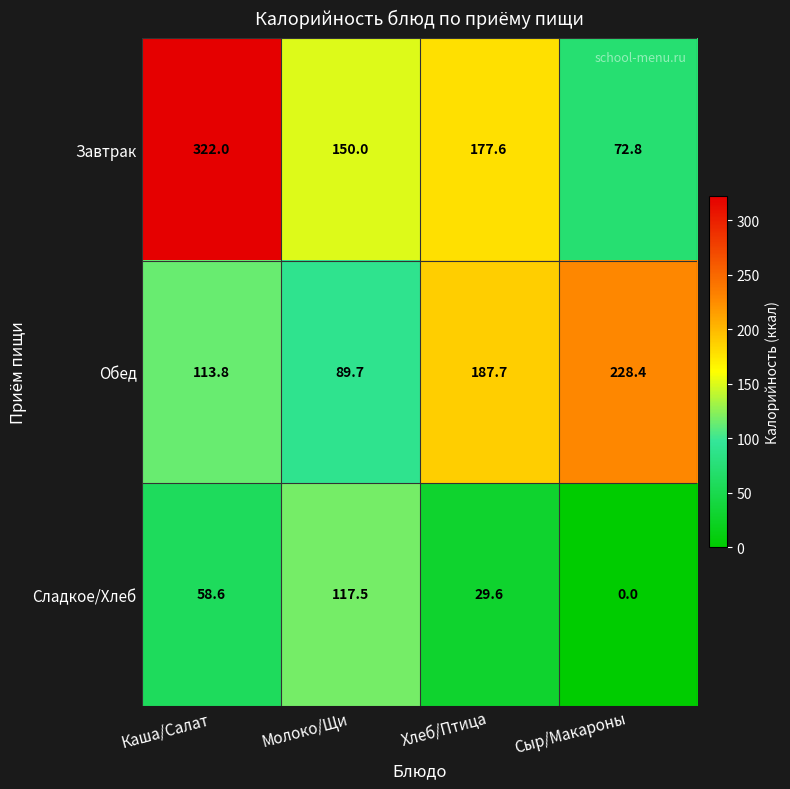

Which series has the widest spread of values?

Завтрак